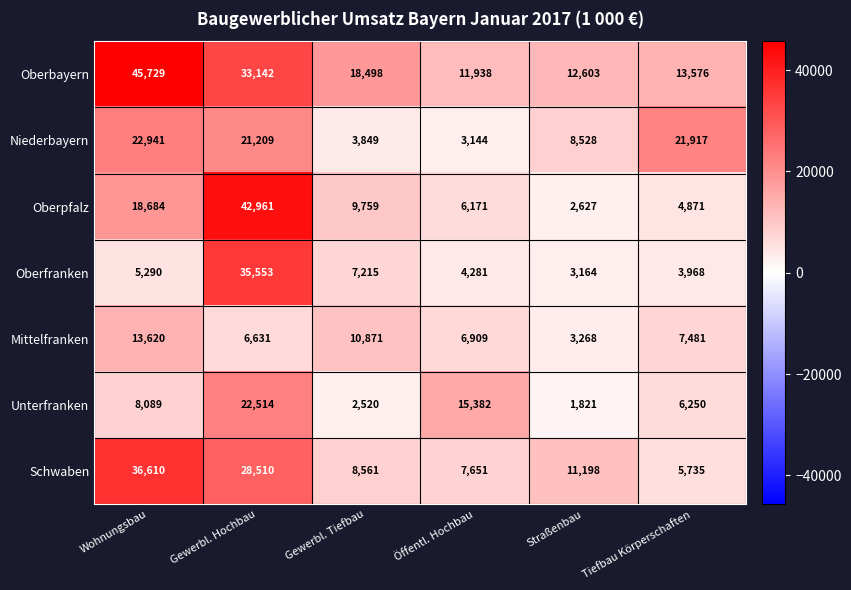

Which series has the largest total across all categories?

Oberbayern